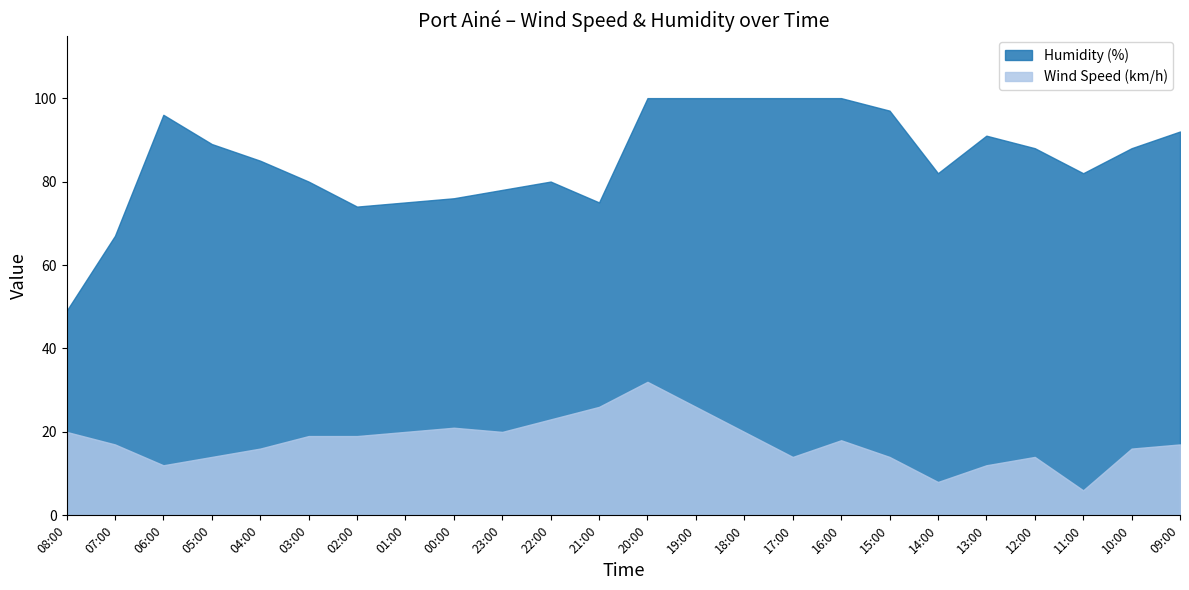

At which category does Wind Speed (km/h) reach its first local peak?

00:00